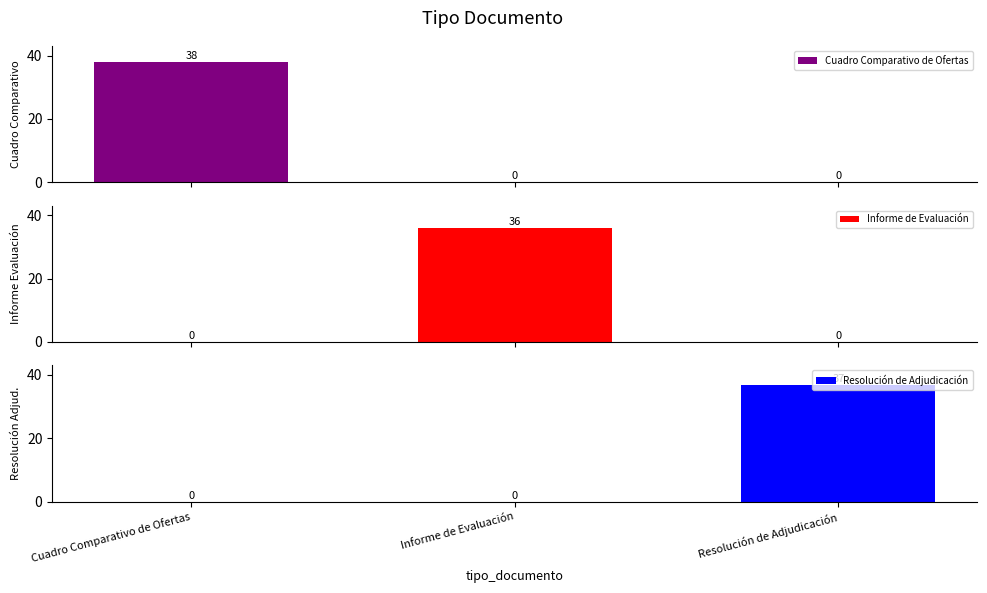

What is the greatest value displayed?

38